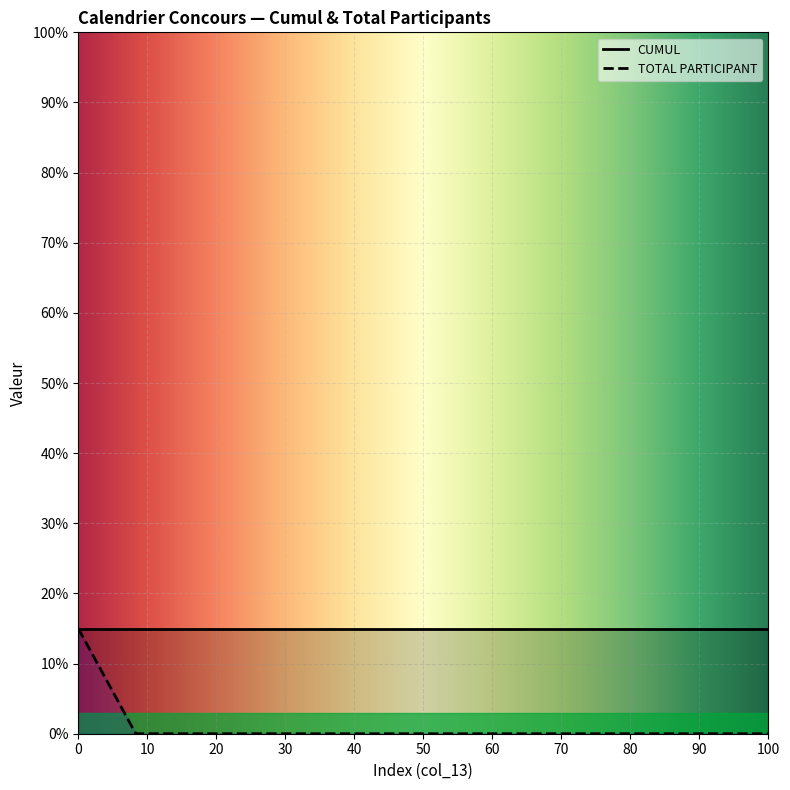

What is the sum of all CUMUL values?

4500.0